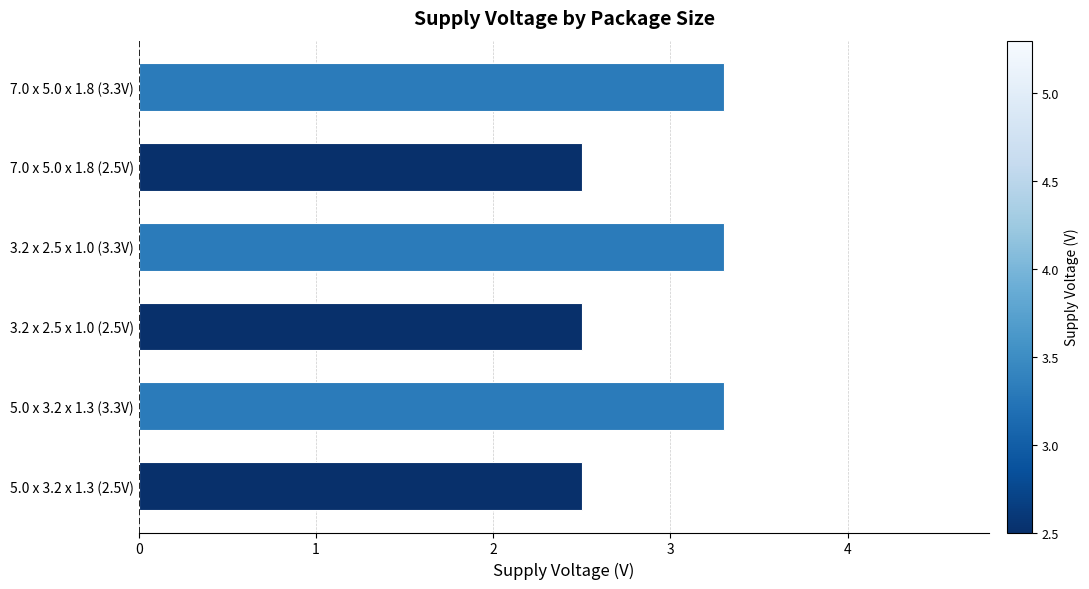

How many values are between 2 and 3?

3